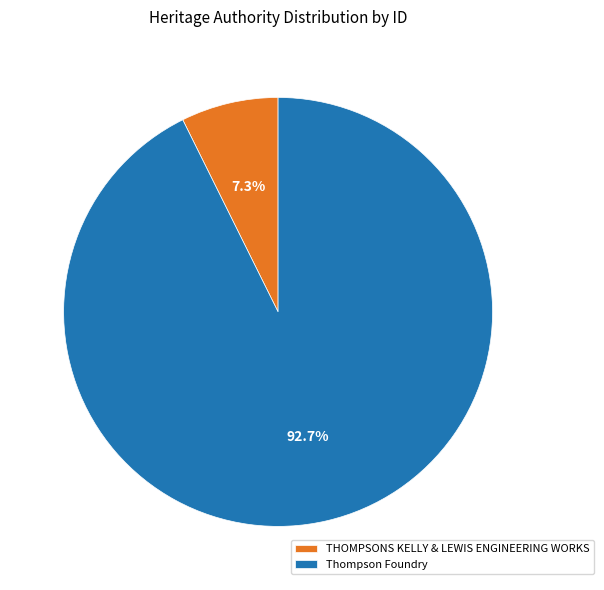

True or false: THOMPSONS KELLY & LEWIS ENGINEERING WORKS accounts for 7% of the total.

True